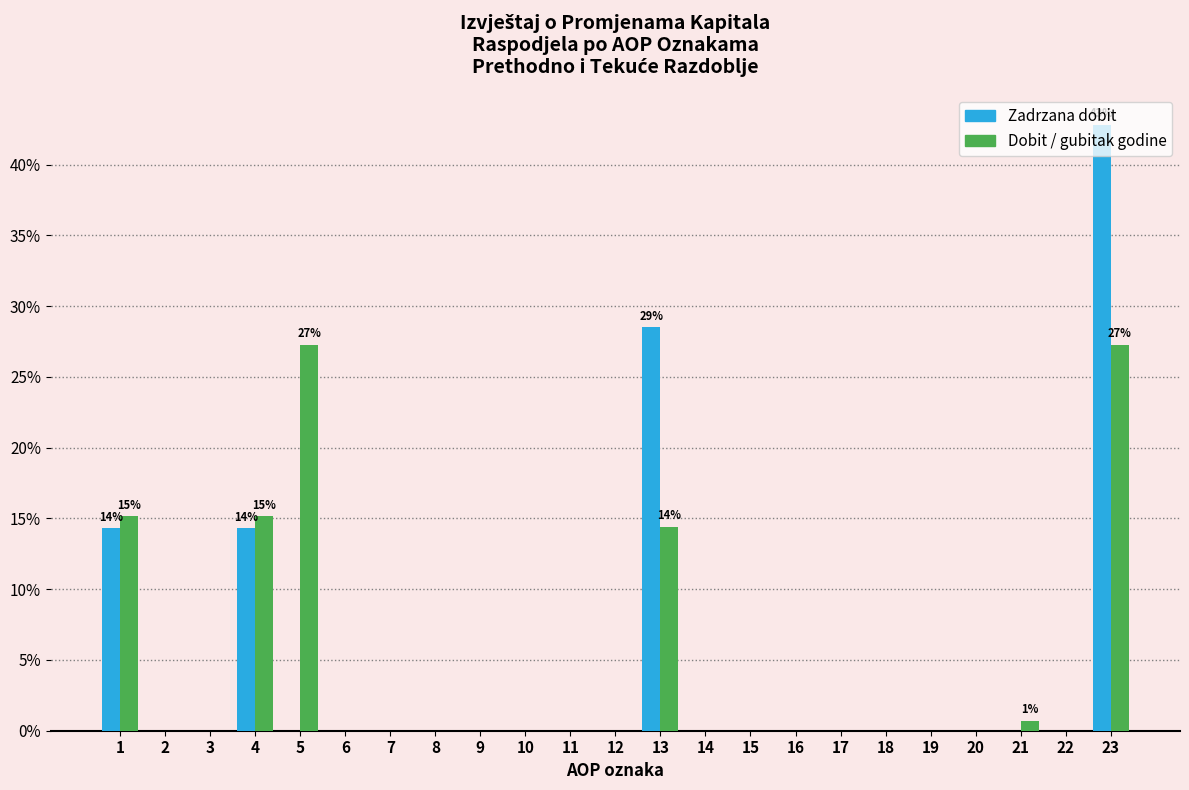

What is the sum of all Zadrzana dobit values?

100.0